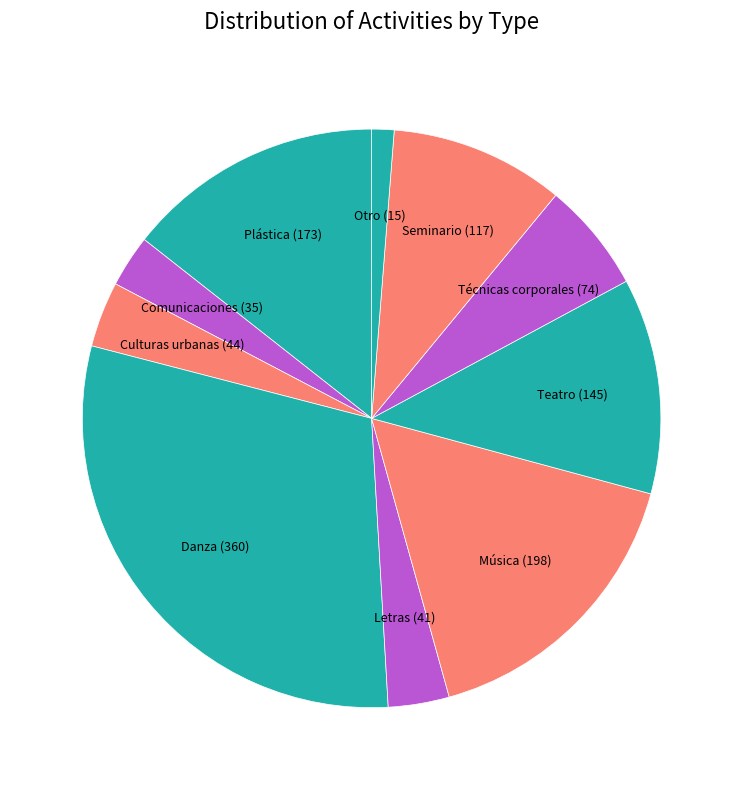

To the nearest percent, what is the average slice percentage?

10%